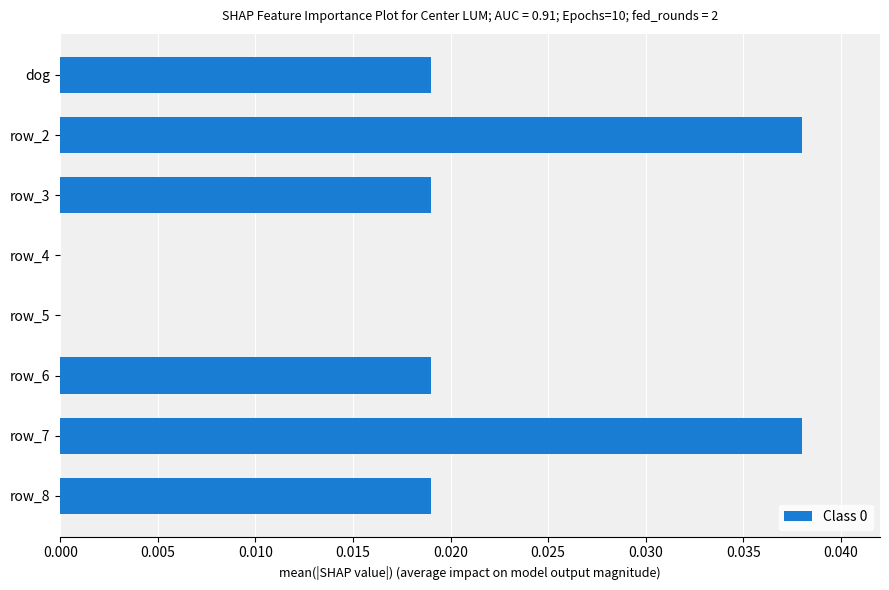

Between row_5 and row_2, which is larger?

row_2